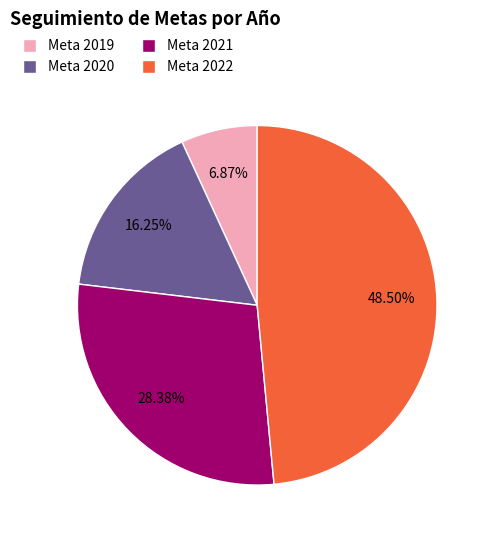

Does any single category account for the majority?

No